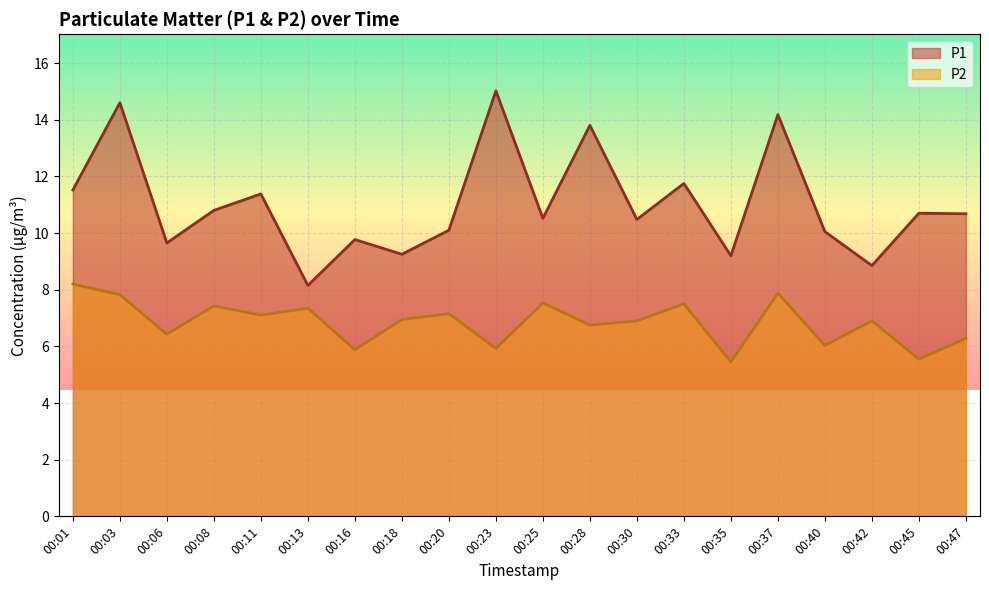

Is it true that P1 equals 7.3 at 00:30?

False